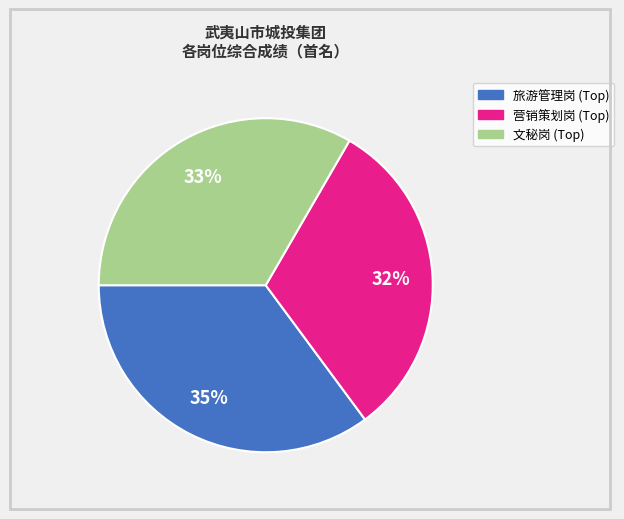

To the nearest percent, what is the average slice percentage?

33%